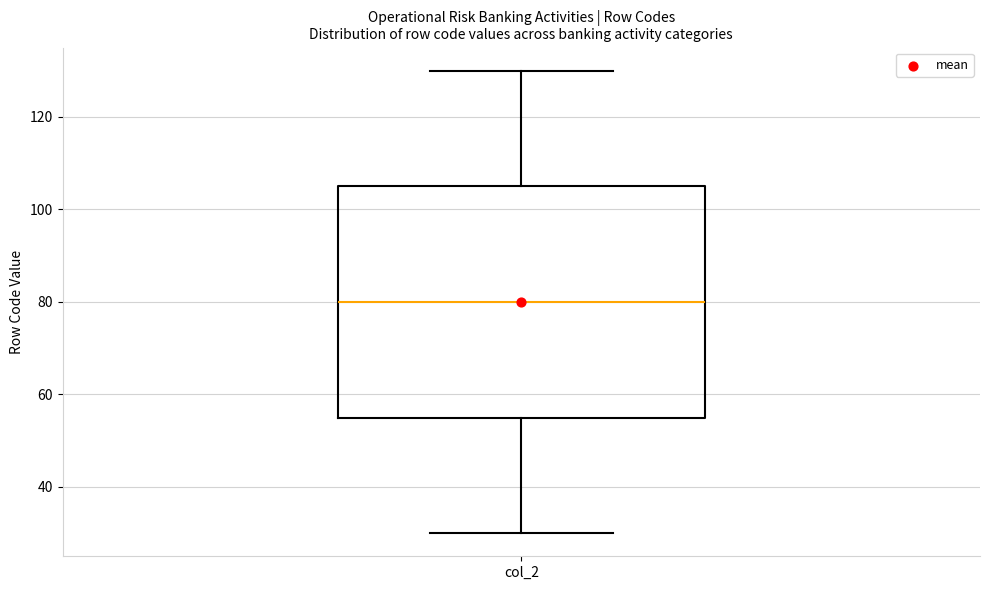

Transcribe this box plot: give where the median line is, the range the box spans, and where the two whiskers end, as read against the y-axis. The values are not printed on the chart, so give them approximately, as read against the axis.

median 80, box 56 to 106, whiskers 30 to 130